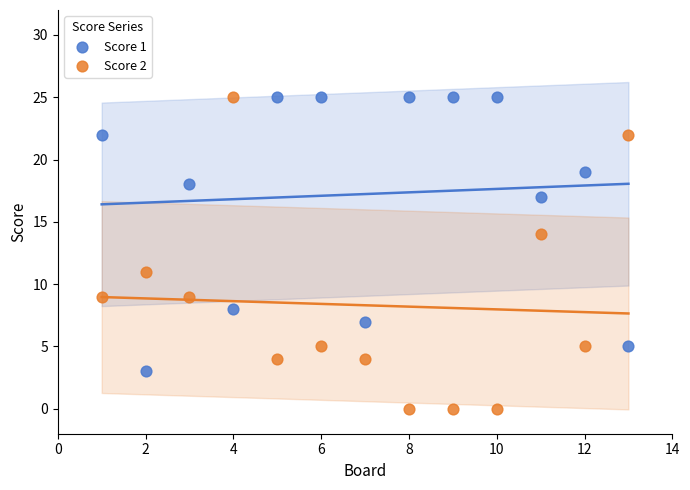

Across all data points, what is the range of X values (max minus min)?

12